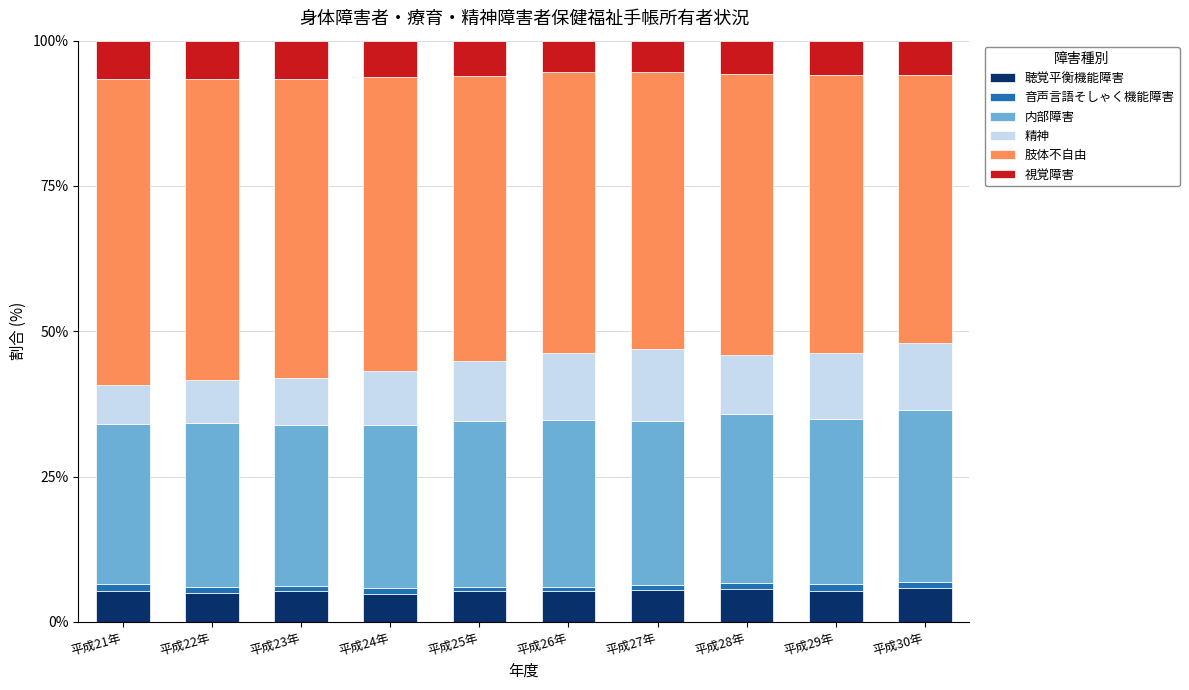

What is the lowest value of the 聴覚平衡機能障害 series?

4.9